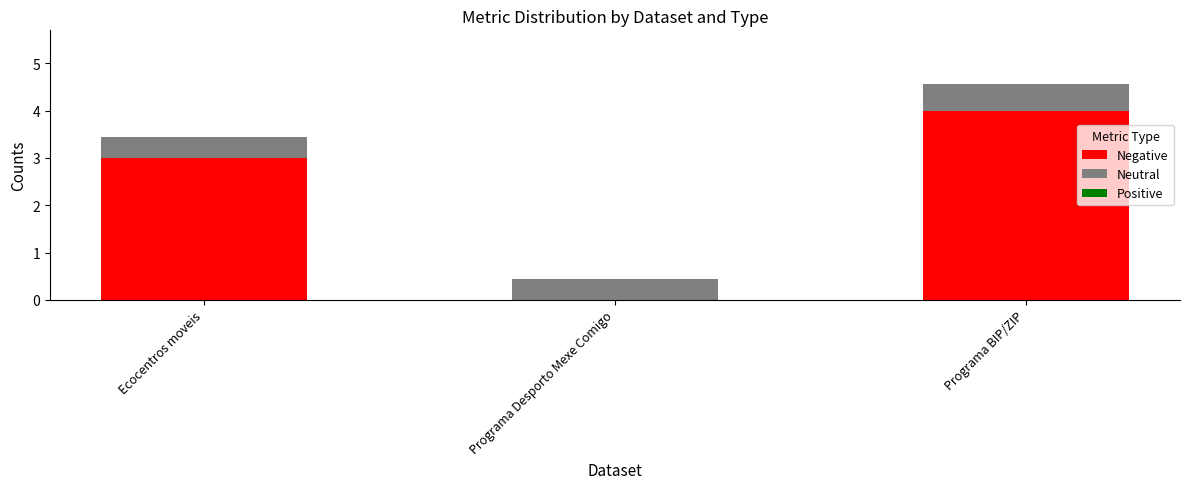

At which category is the sum across all series the highest?

Programa BIP/ZIP